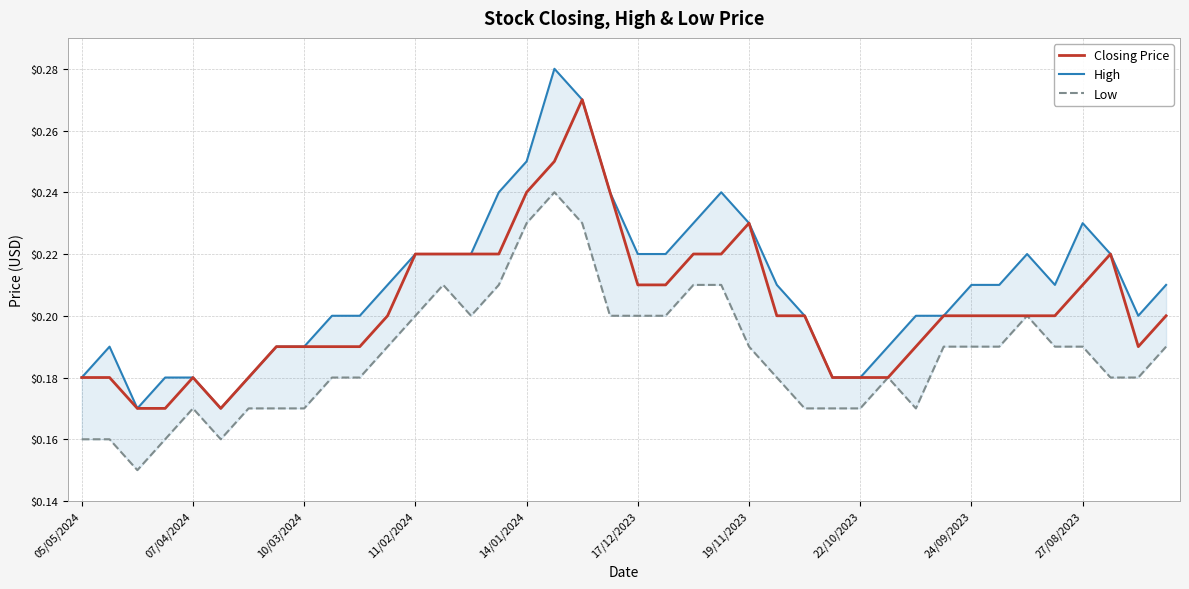

Reading left to right, what are all the values shown in this chart?

Closing Price: 0.2	0.2	0.2	0.2	0.2	0.2	0.2	0.2	0.2	0.2	0.2	0.2	0.2	0.2	0.2	0.2	0.2	0.2	0.3	0.2	0.2	0.2	0.2	0.2	0.2	0.2	0.2	0.2	0.2	0.2	0.2	0.2	0.2	0.2	0.2	0.2	0.2	0.2	0.2	0.2
High: 0.2	0.2	0.2	0.2	0.2	0.2	0.2	0.2	0.2	0.2	0.2	0.2	0.2	0.2	0.2	0.2	0.2	0.3	0.3	0.2	0.2	0.2	0.2	0.2	0.2	0.2	0.2	0.2	0.2	0.2	0.2	0.2	0.2	0.2	0.2	0.2	0.2	0.2	0.2	0.2
Low: 0.2	0.2	0.1	0.2	0.2	0.2	0.2	0.2	0.2	0.2	0.2	0.2	0.2	0.2	0.2	0.2	0.2	0.2	0.2	0.2	0.2	0.2	0.2	0.2	0.2	0.2	0.2	0.2	0.2	0.2	0.2	0.2	0.2	0.2	0.2	0.2	0.2	0.2	0.2	0.2